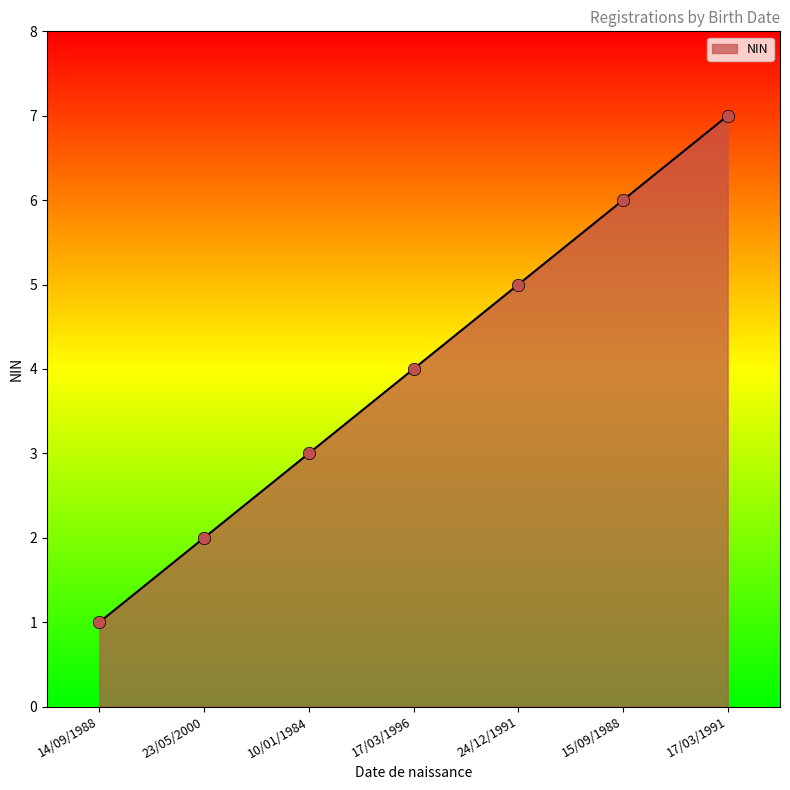

Approximately how many times larger is the value at 23/05/2000 compared to 15/09/1988?

0.3